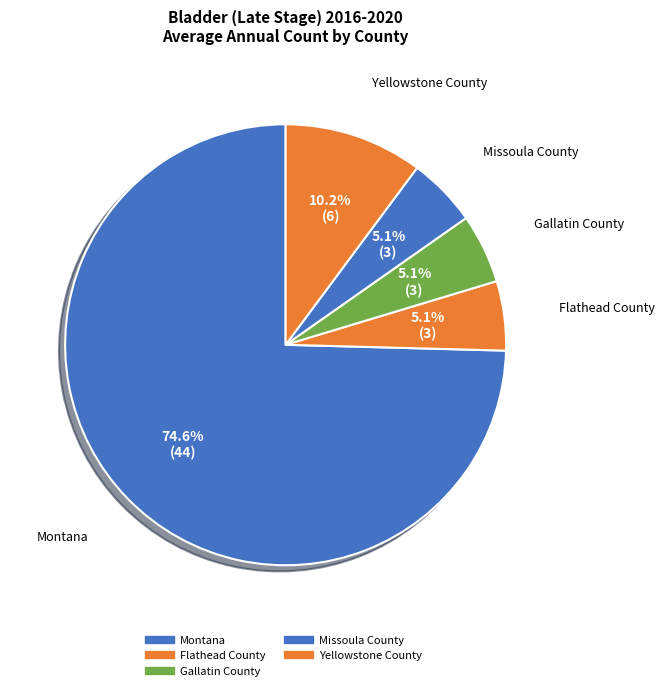

Count the number of slices in the pie.

5